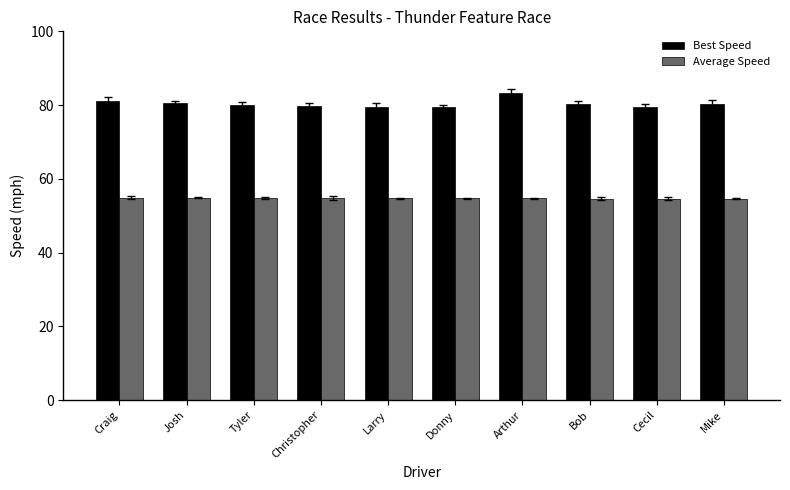

Which series has the widest spread of values?

Best Speed